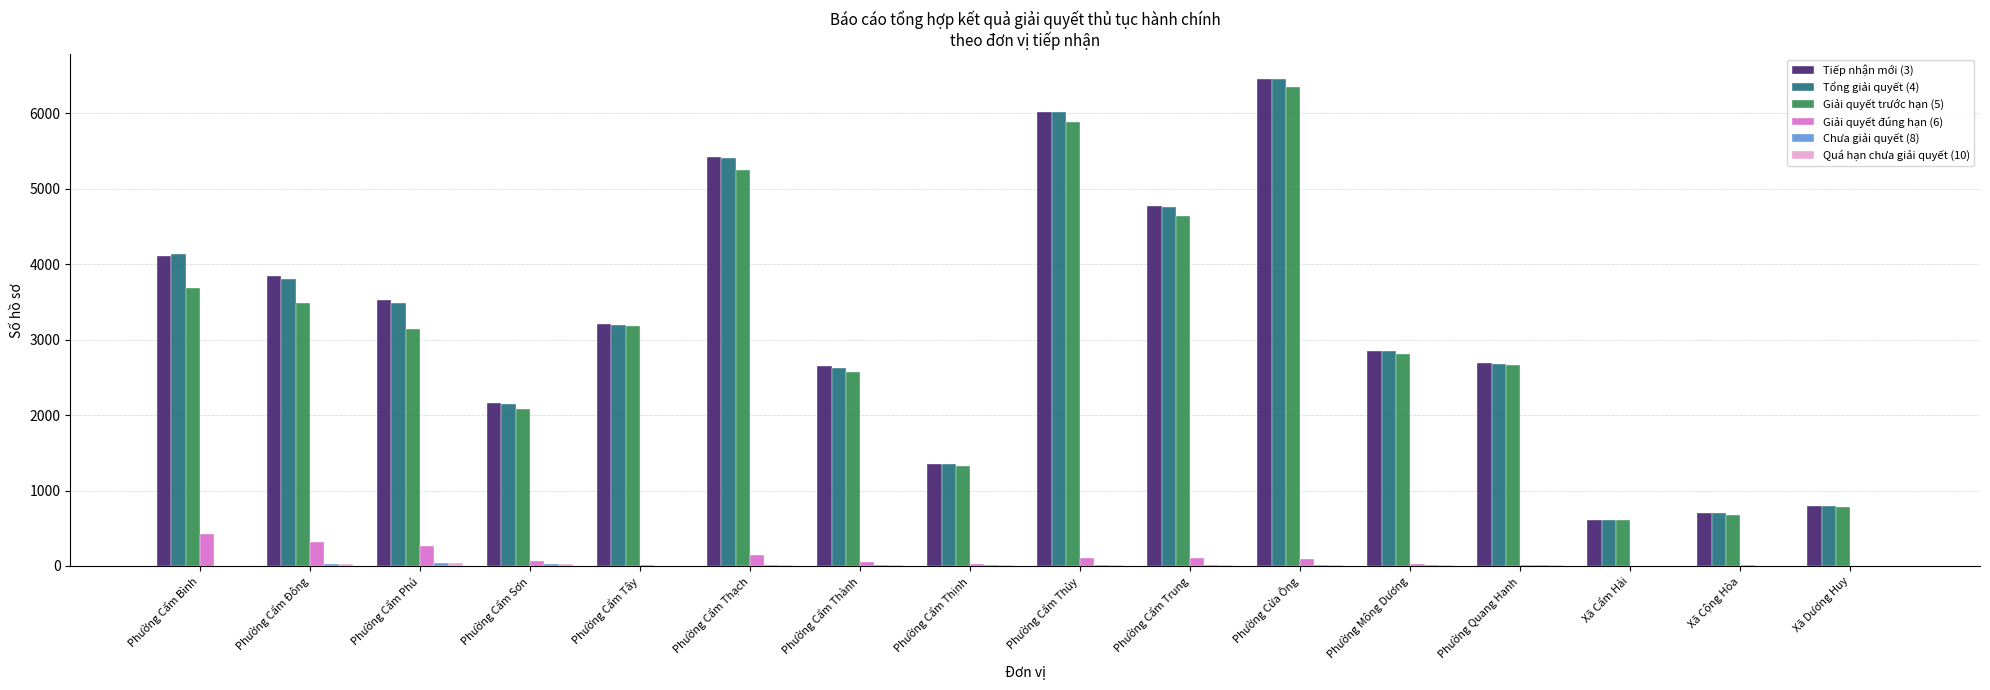

At which category is the sum across all series the highest?

Phường Cửa Ông